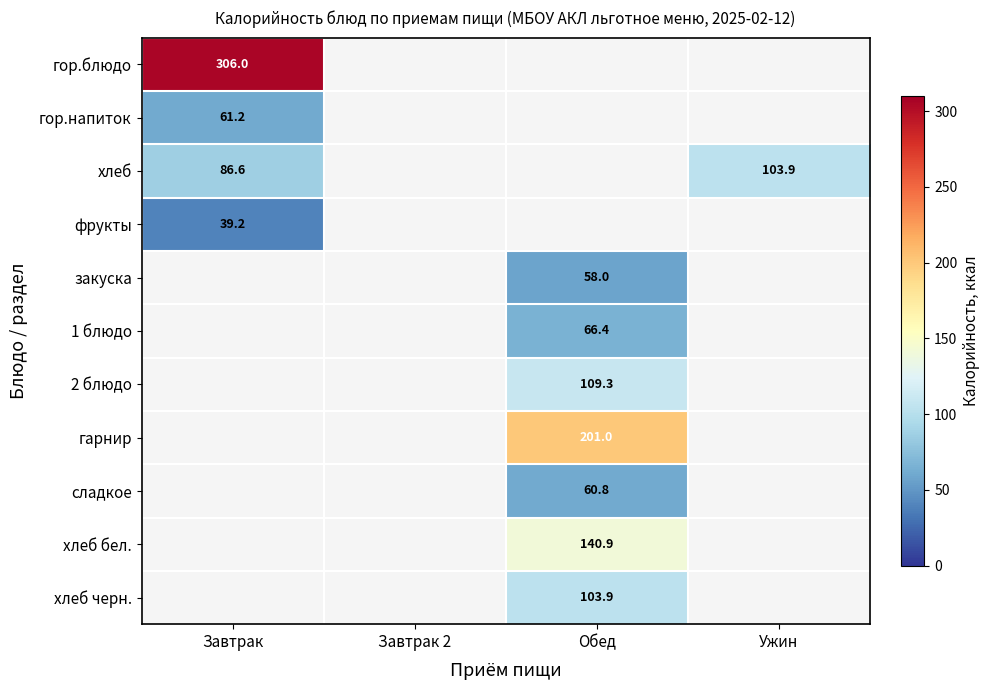

Which category has the lowest value across all series?

Завтрак